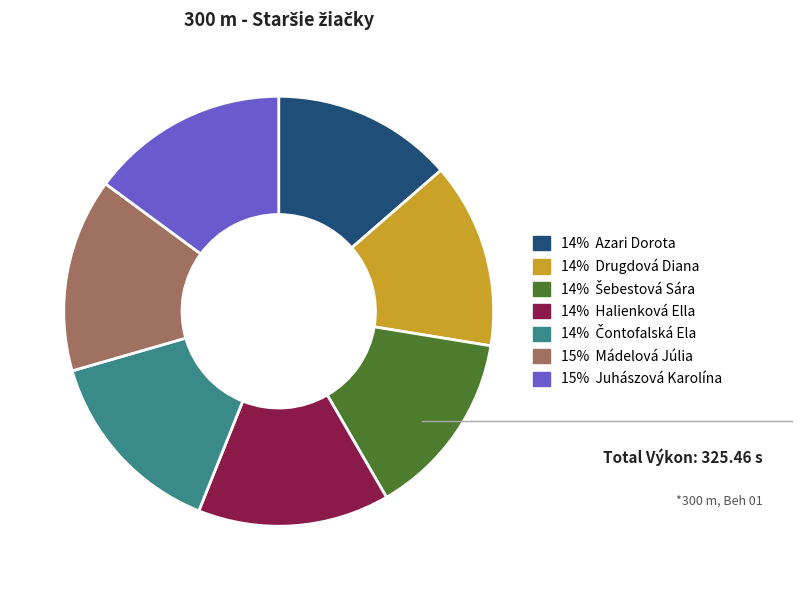

Is there a majority slice in this chart?

No